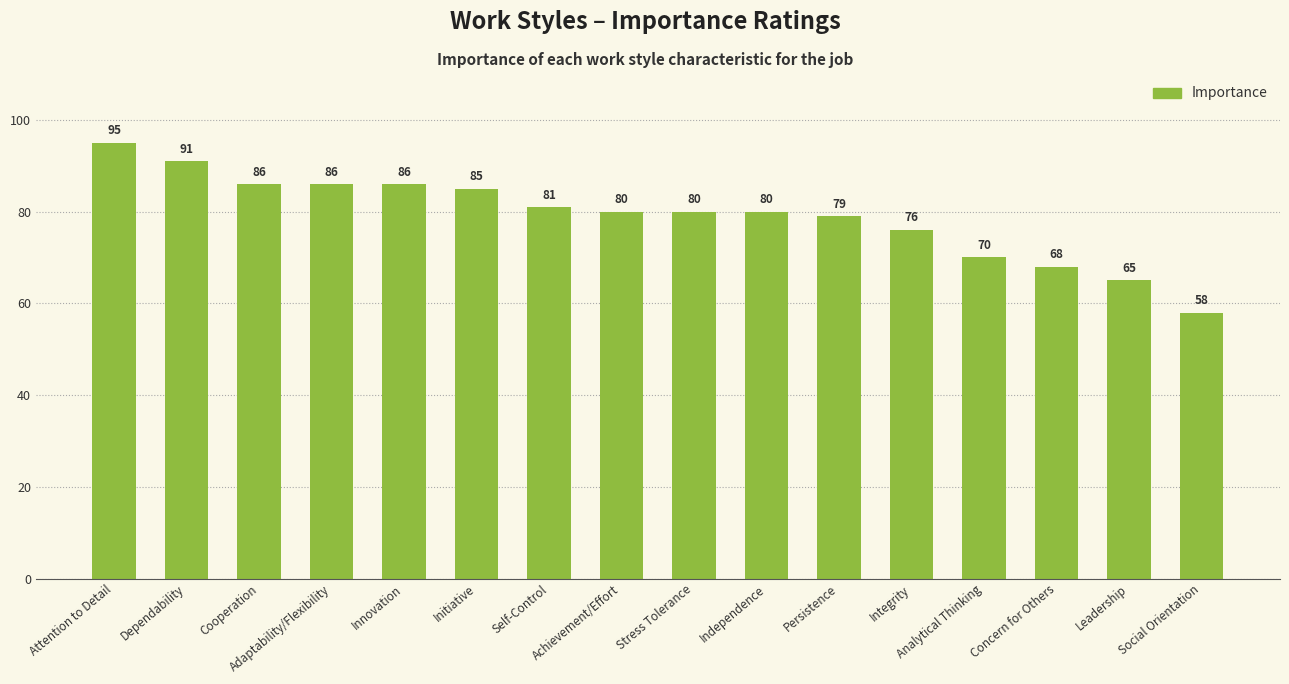

What is the difference between the maximum and minimum values?

37